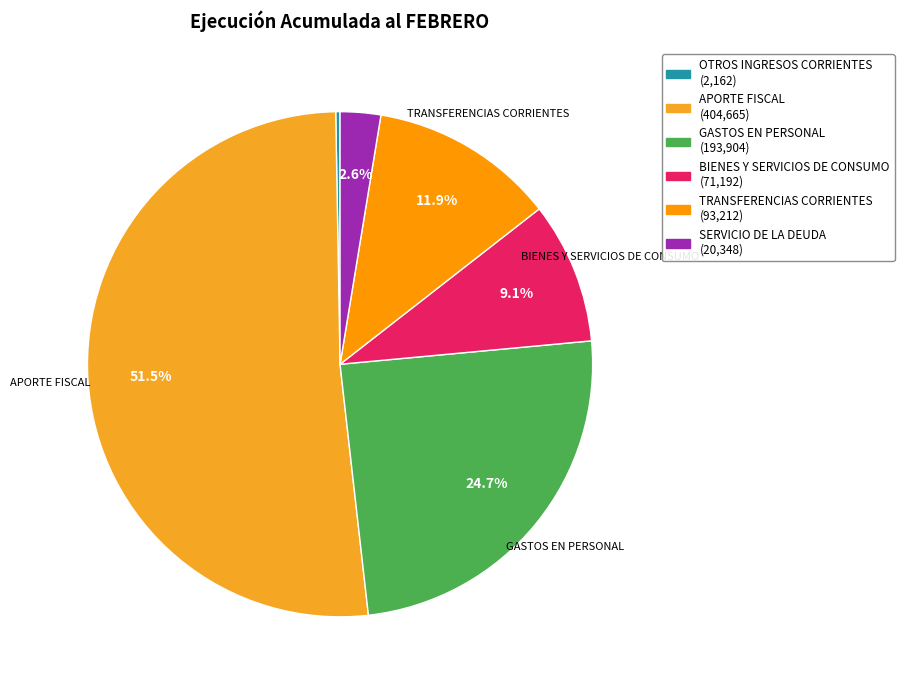

To the nearest percent, what is the average slice percentage?

17%